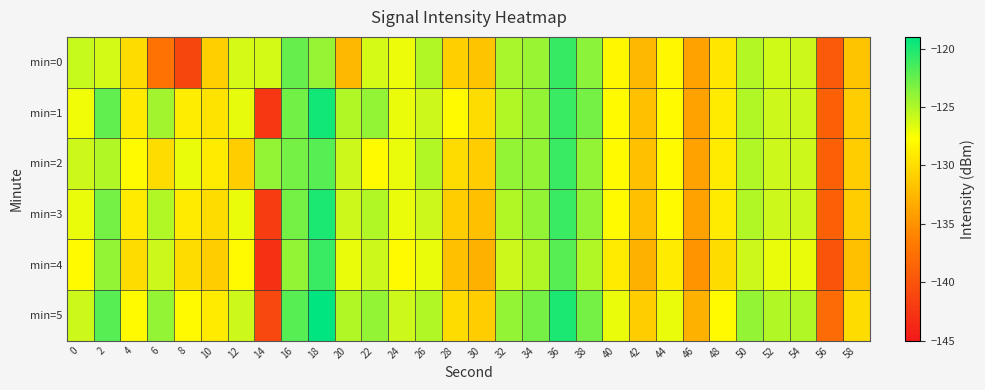

Reading left to right, transcribe all the data shown in this chart.

min=0: 0=-125.8	2=-126.2	4=-130.0	6=-137.4	8=-141.2	10=-131.0	12=-126.3	14=-126.2	16=-122.6	18=-124.1	20=-132.5	22=-126.3	24=-127.1	26=-125.1	28=-131.0	30=-131.6	32=-124.7	34=-124.2	36=-120.9	38=-123.8	40=-128.2	42=-132.5	44=-128.1	46=-134.0	48=-129.3	50=-125.2	52=-126.1	54=-125.9	56=-139.5	58=-131.7
min=1: 0=-127.2	2=-122.3	4=-129.1	6=-124.6	8=-128.9	10=-129.5	12=-126.9	14=-142.4	16=-122.9	18=-119.7	20=-125.0	22=-124.0	24=-127.0	26=-126.0	28=-128.0	30=-130.0	32=-125.0	34=-124.0	36=-121.0	38=-123.0	40=-128.0	42=-132.0	44=-128.0	46=-134.0	48=-129.0	50=-125.0	52=-126.0	54=-126.0	56=-139.0	58=-131.0
min=2: 0=-126.0	2=-125.0	4=-128.0	6=-130.0	8=-127.0	10=-129.0	12=-131.0	14=-124.0	16=-123.0	18=-122.0	20=-126.0	22=-128.0	24=-127.0	26=-125.0	28=-130.0	30=-131.0	32=-124.0	34=-124.0	36=-121.0	38=-124.0	40=-128.0	42=-132.0	44=-128.0	46=-134.0	48=-129.0	50=-125.0	52=-126.0	54=-126.0	56=-139.0	58=-131.0
min=3: 0=-127.0	2=-123.0	4=-129.0	6=-125.0	8=-129.0	10=-130.0	12=-127.0	14=-142.0	16=-123.0	18=-120.0	20=-126.0	22=-125.0	24=-127.0	26=-126.0	28=-131.0	30=-132.0	32=-125.0	34=-124.0	36=-121.0	38=-124.0	40=-128.0	42=-132.0	44=-128.0	46=-134.0	48=-129.0	50=-125.0	52=-126.0	54=-126.0	56=-139.0	58=-131.0
min=4: 0=-128.0	2=-124.0	4=-130.0	6=-126.0	8=-130.0	10=-131.0	12=-128.0	14=-143.0	16=-124.0	18=-121.0	20=-127.0	22=-126.0	24=-128.0	26=-127.0	28=-132.0	30=-133.0	32=-126.0	34=-125.0	36=-122.0	38=-125.0	40=-129.0	42=-133.0	44=-129.0	46=-135.0	48=-130.0	50=-126.0	52=-127.0	54=-127.0	56=-140.0	58=-132.0
min=5: 0=-126.0	2=-122.0	4=-128.0	6=-124.0	8=-128.0	10=-129.0	12=-126.0	14=-141.0	16=-122.0	18=-119.0	20=-125.0	22=-124.0	24=-126.0	26=-125.0	28=-130.0	30=-131.0	32=-124.0	34=-123.0	36=-120.0	38=-123.0	40=-127.0	42=-131.0	44=-127.0	46=-133.0	48=-128.0	50=-124.0	52=-125.0	54=-125.0	56=-138.0	58=-130.0